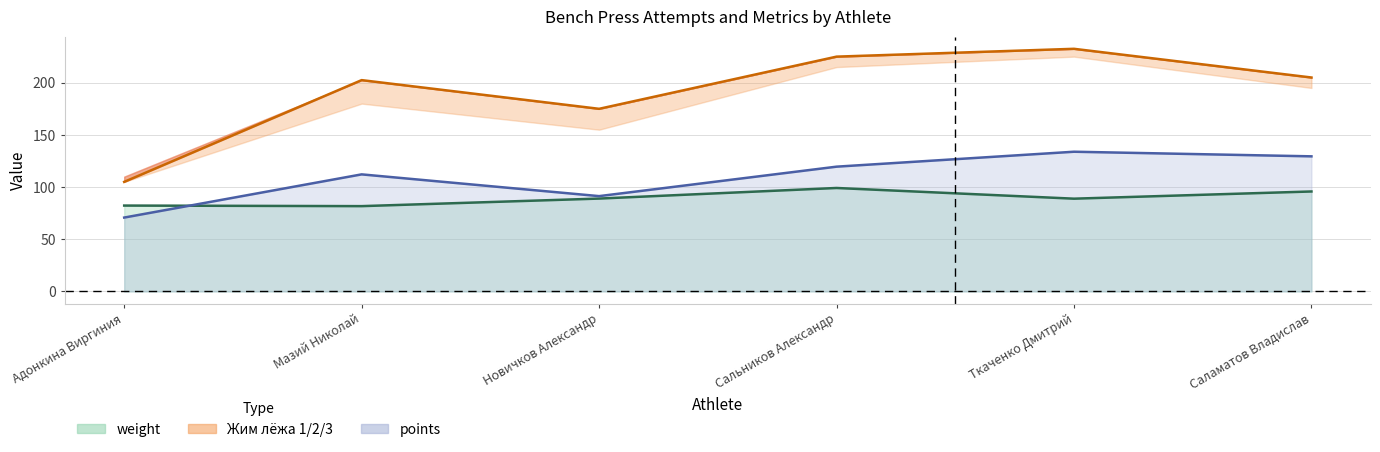

Which category has the lowest value in the points series?

Адонкина Виргиния